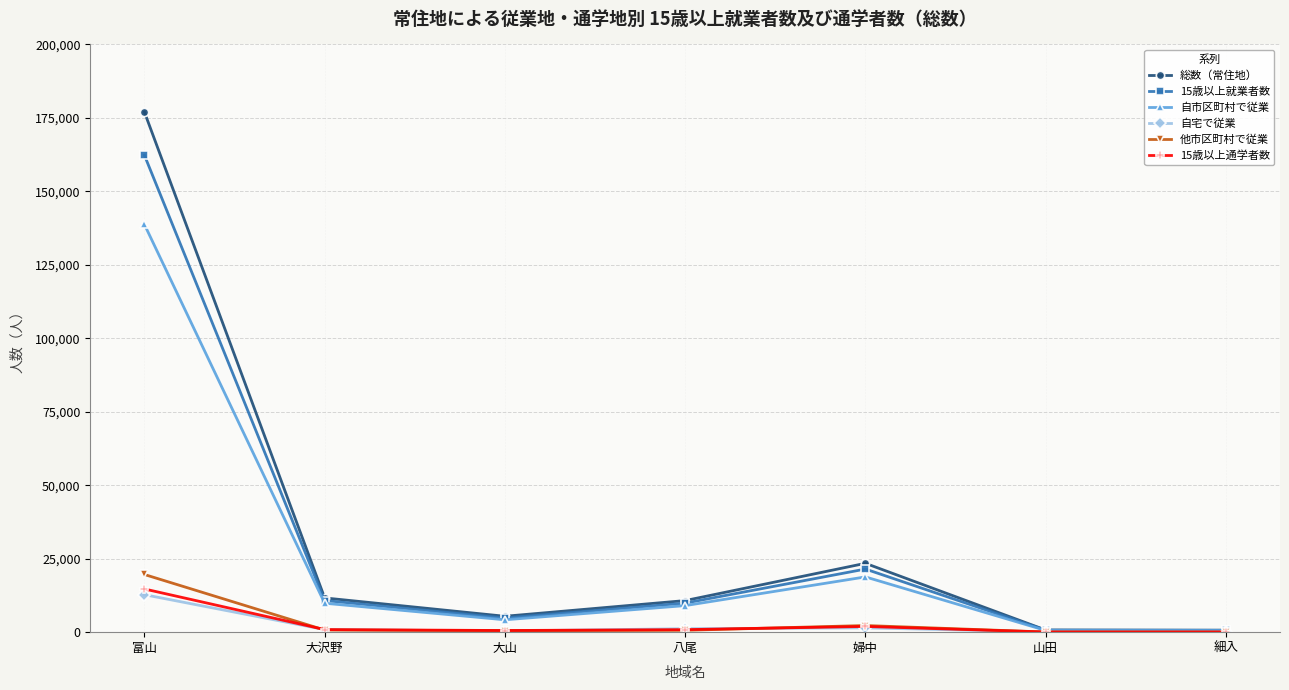

Does the chart have visible grid lines?

Yes